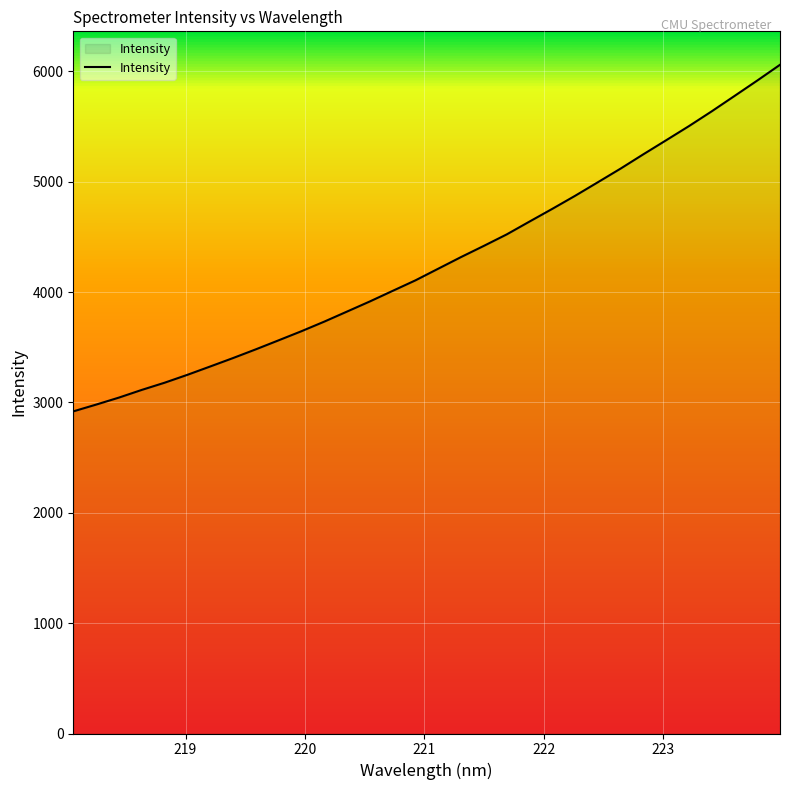

What is the minimum value shown in the chart?

2918.6